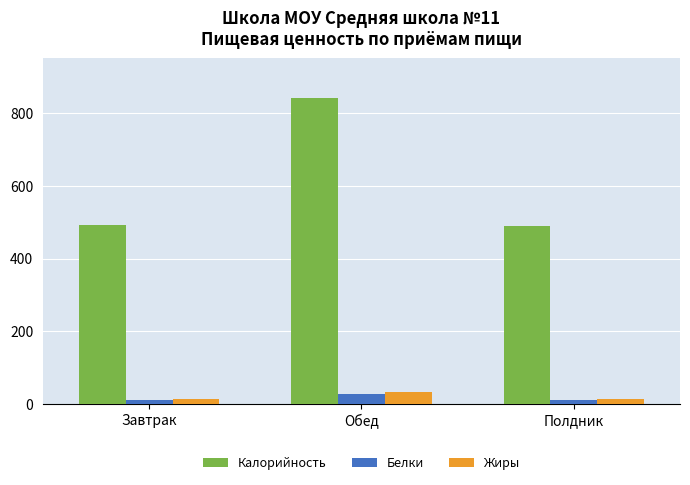

What is the total value across all series at Обед?

903.1